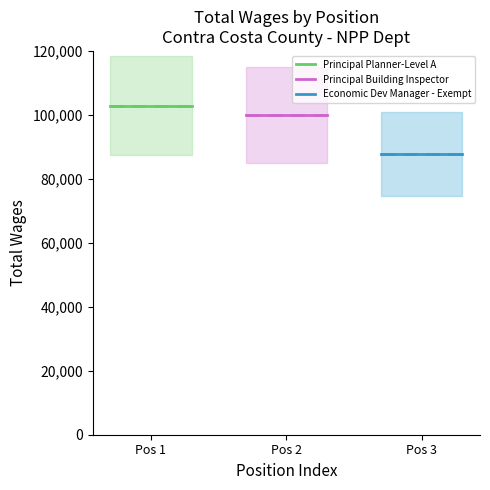

Rank the categories by Principal Planner-Level A value from highest to lowest.

Pos 1, Pos 2, Pos 3